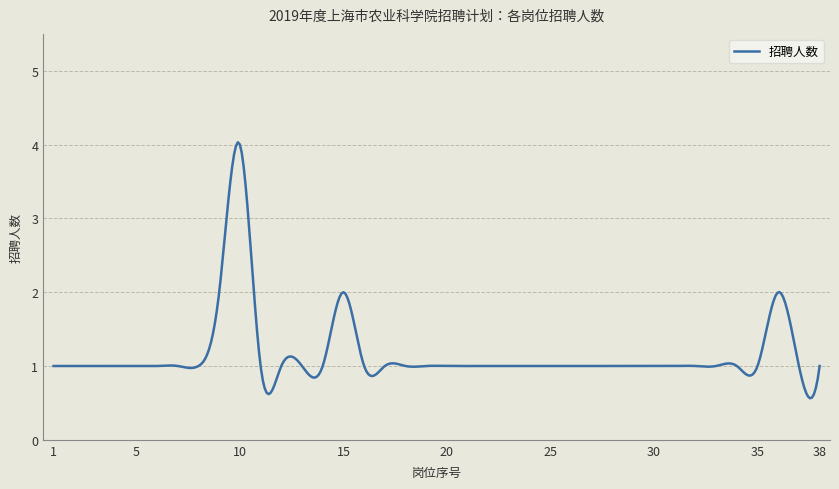

What is the smallest value displayed?

0.6